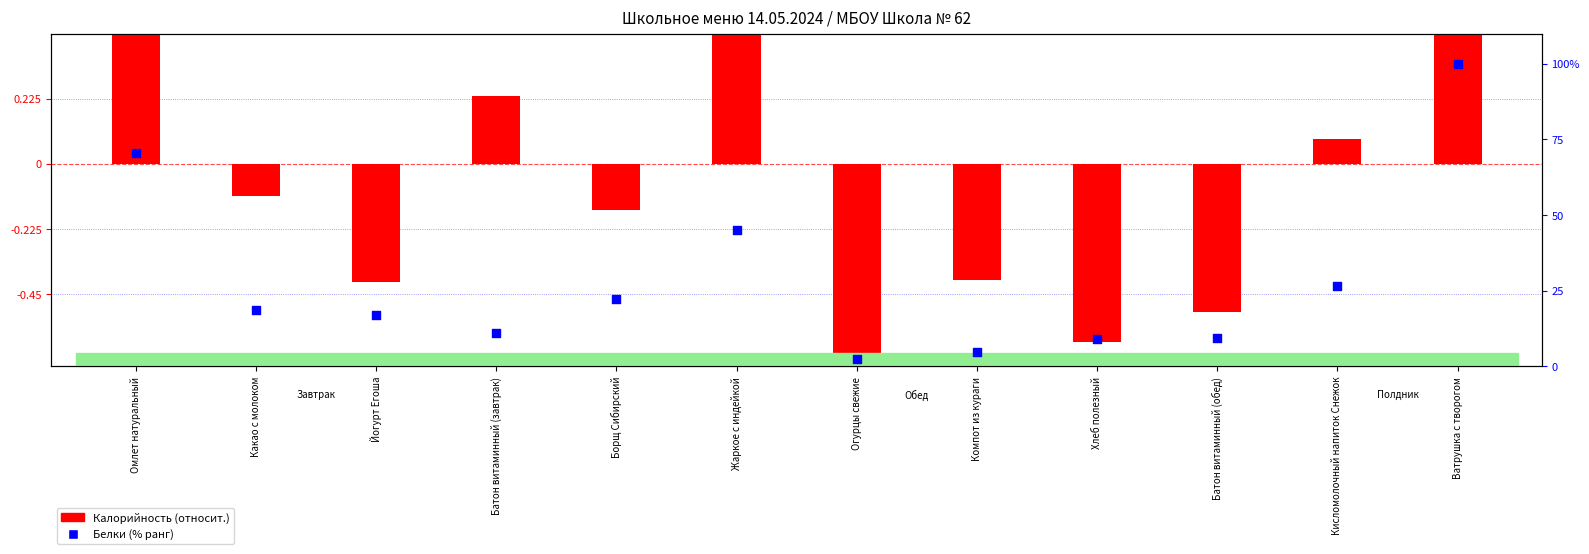

What are all the series names shown in the legend?

Калорийность (отн.), Белки (% ранг)